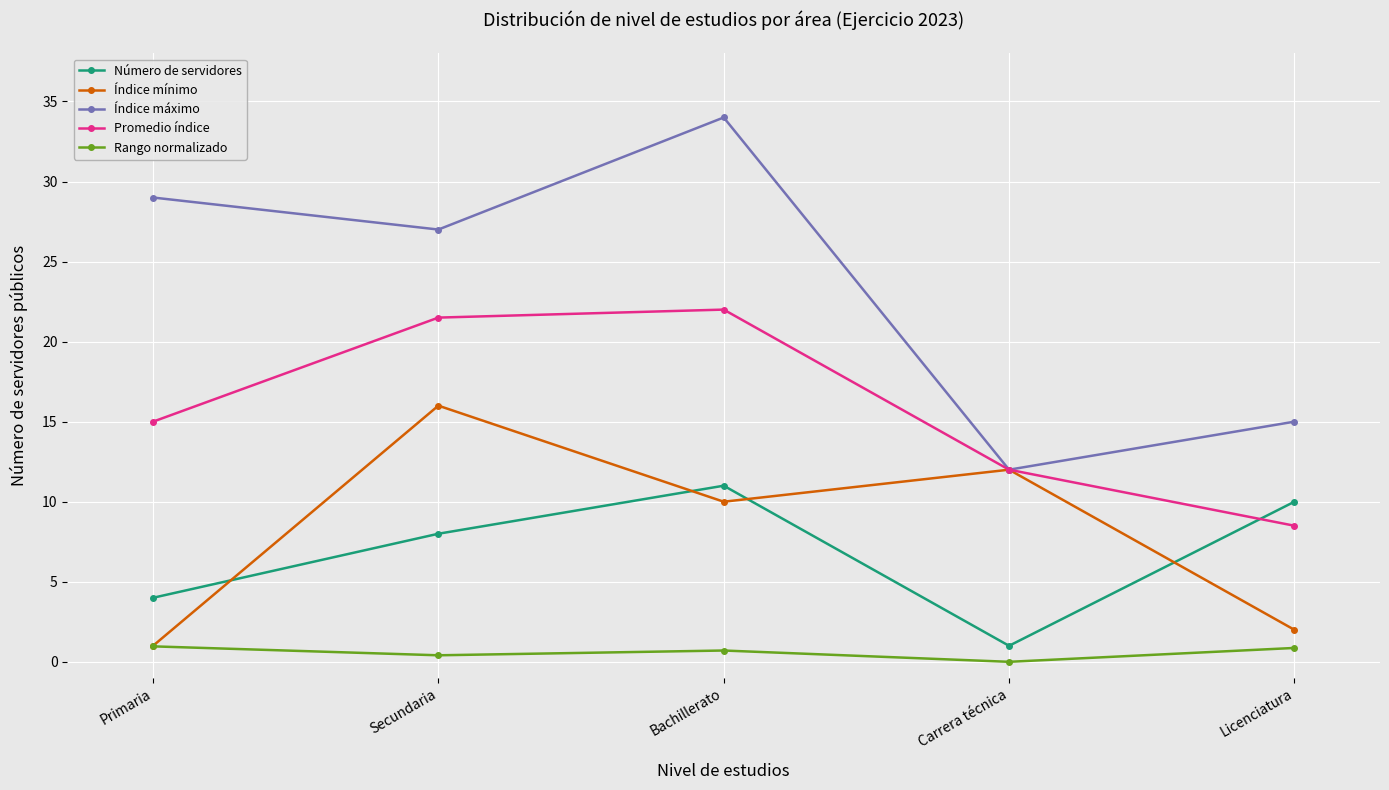

What is the total value across all series at Primaria?

50.0